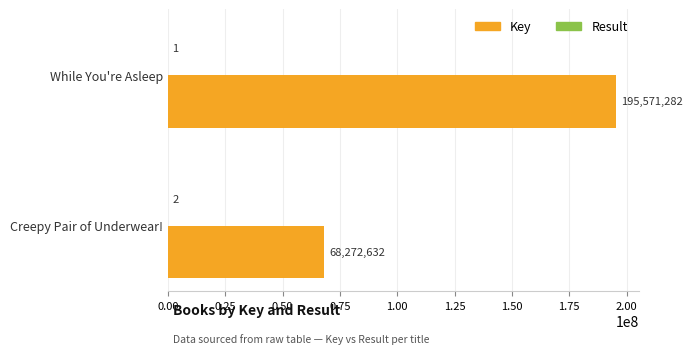

What is the sum of all Key values?

263843914